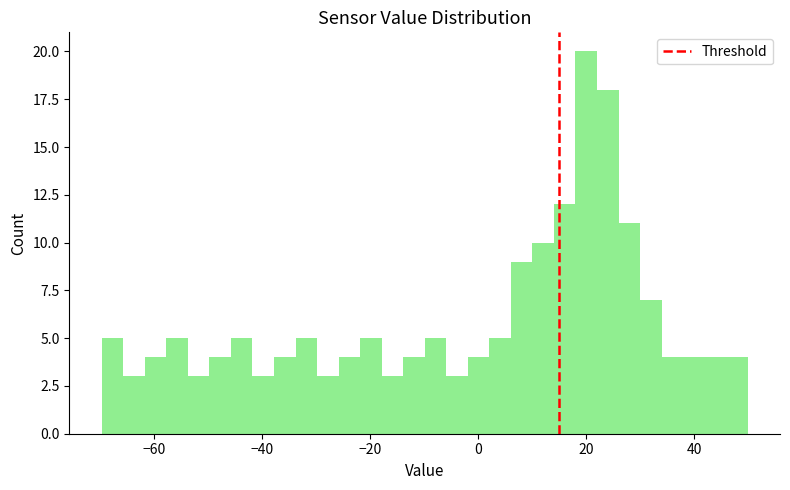

Read against the x-axis, roughly where is the centre of the tallest bar?

20